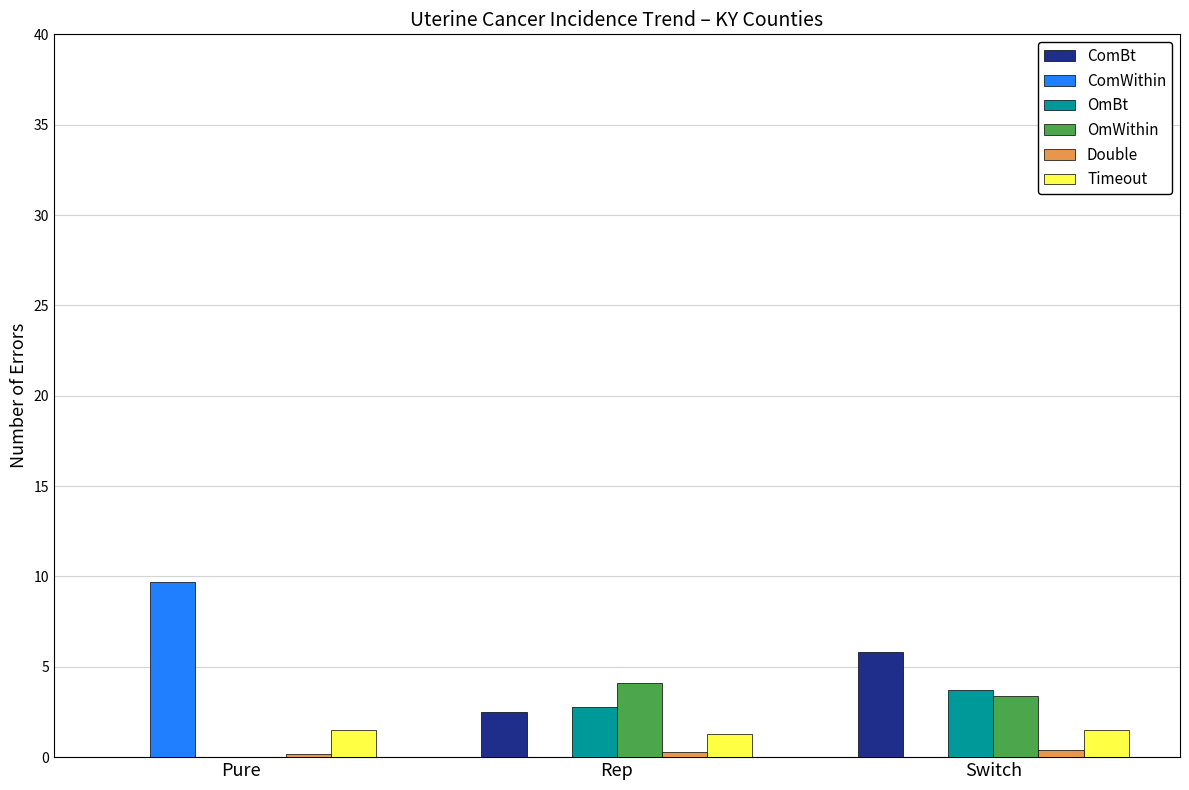

At which label does ComBt first exceed 2?

Rep